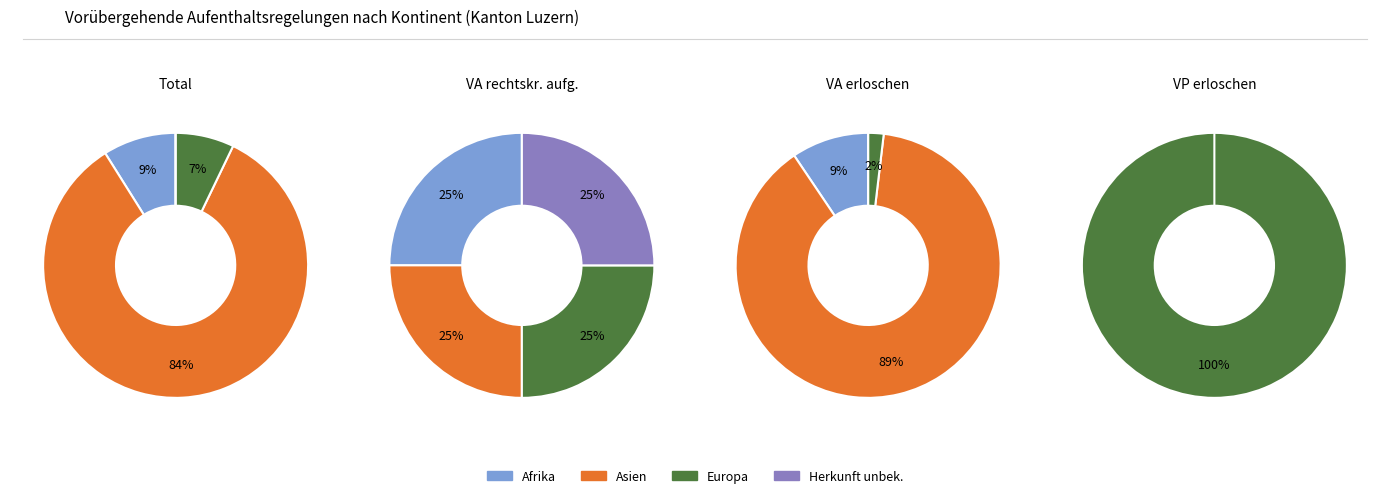

How many slices are in this pie chart?

4